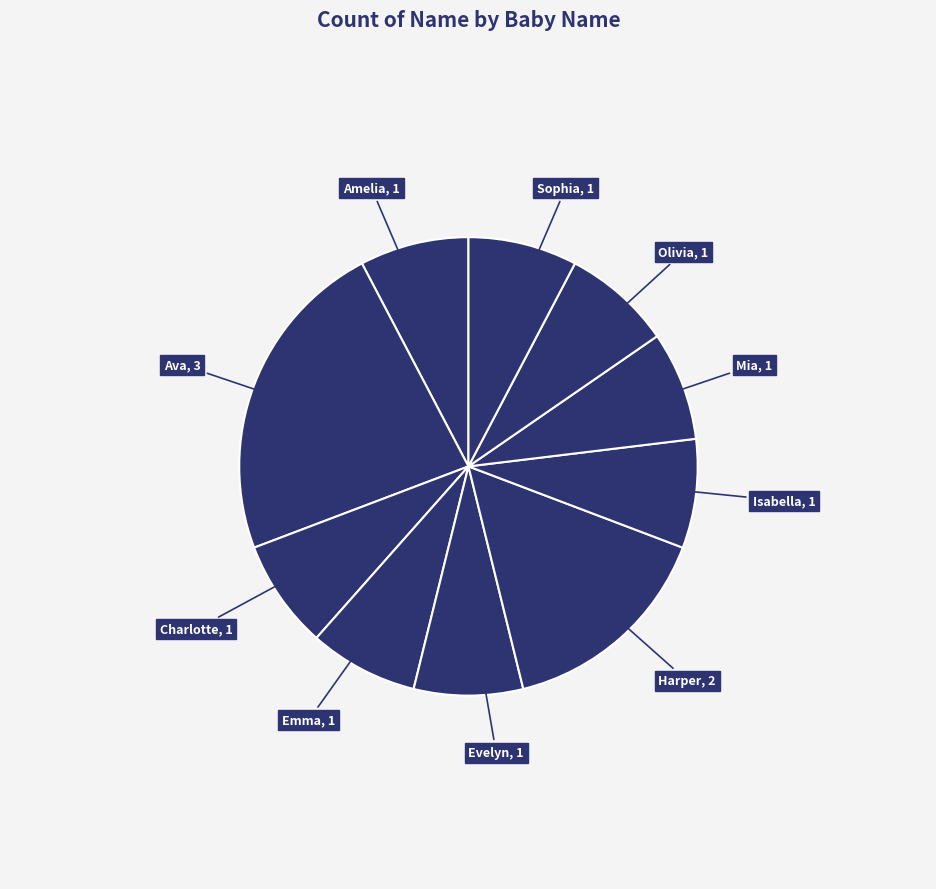

Which slice is the largest?

Ava